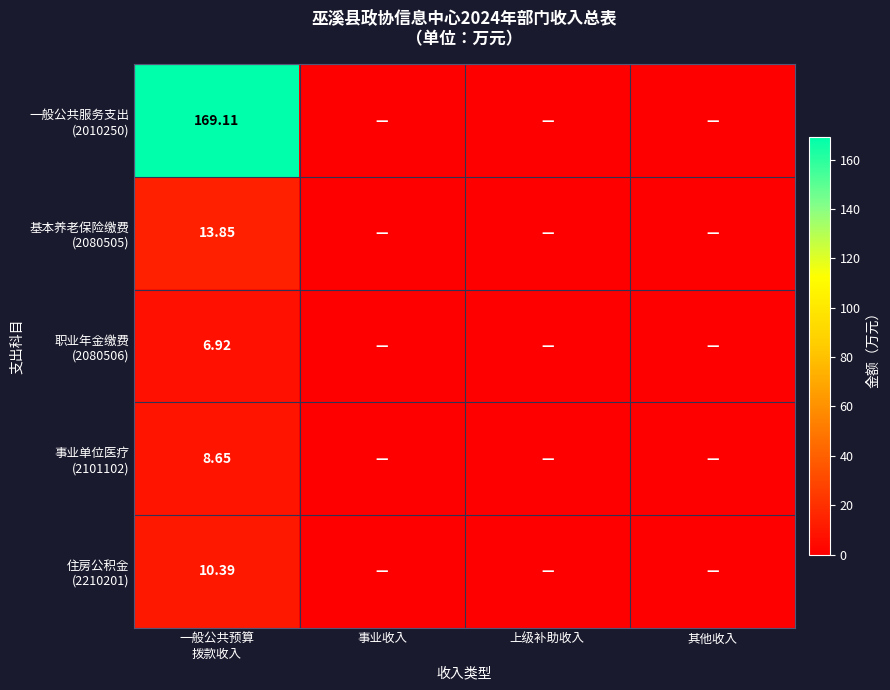

How many series are shown in this chart?

5